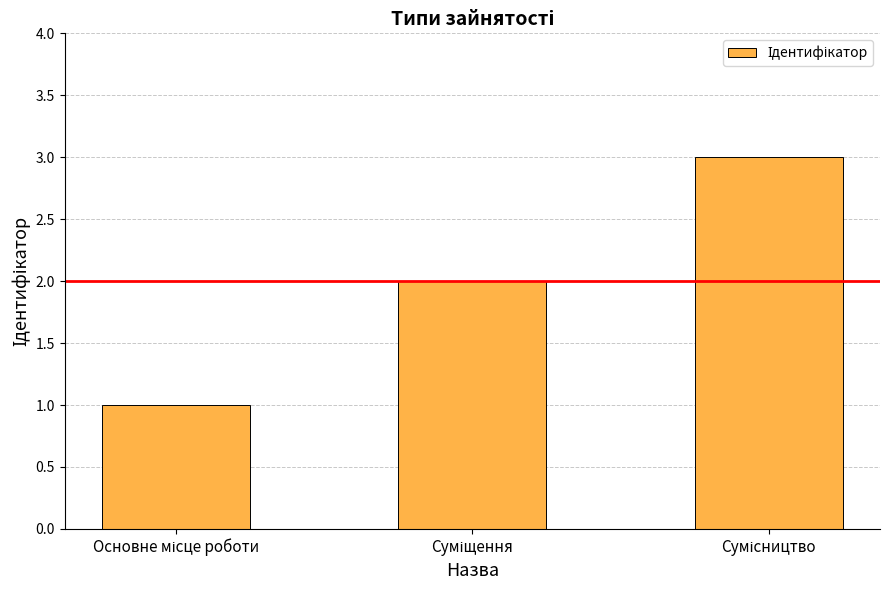

What is the maximum value shown in the chart?

3